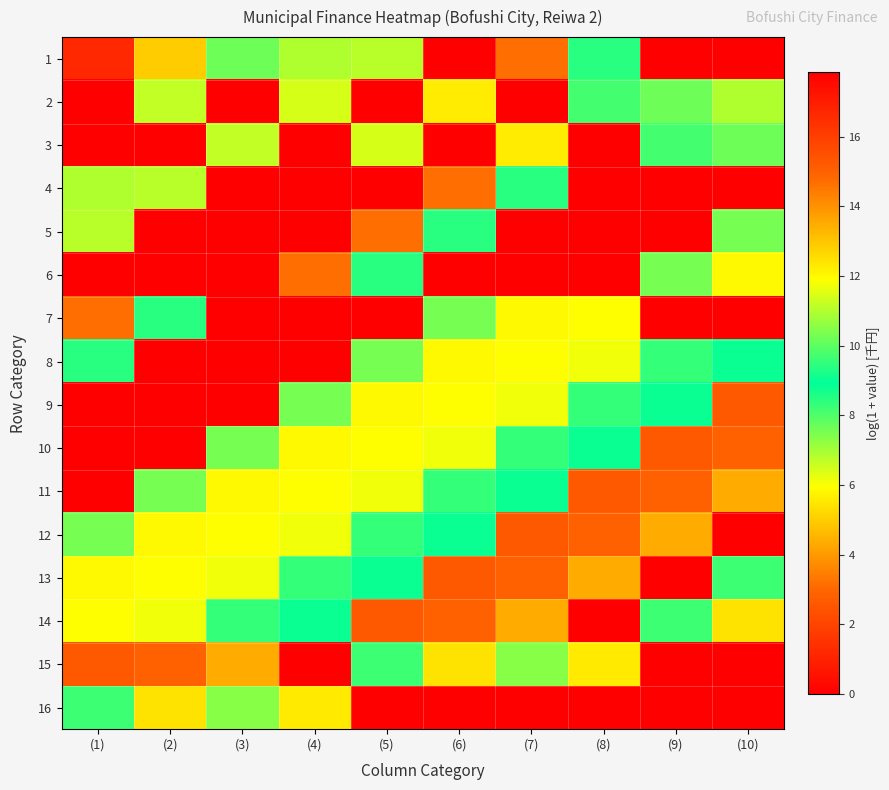

Reading right to left, what are all the values shown in this chart?

1: (10)=0.0	(9)=0.0	(8)=8.5	(7)=14.7	(6)=0.0	(5)=11.1	(4)=11.0	(3)=10.2	(2)=12.9	(1)=16.6
2: (10)=11.0	(9)=10.2	(8)=9.7	(7)=0.0	(6)=12.3	(5)=0.0	(4)=11.4	(3)=0.0	(2)=11.2	(1)=0.0
3: (10)=10.2	(9)=9.7	(8)=0.0	(7)=12.3	(6)=0.0	(5)=11.4	(4)=0.0	(3)=11.2	(2)=0.0	(1)=0.0
4: (10)=0.0	(9)=0.0	(8)=0.0	(7)=8.5	(6)=14.7	(5)=0.0	(4)=0.0	(3)=0.0	(2)=11.1	(1)=11.0
5: (10)=10.3	(9)=0.0	(8)=0.0	(7)=0.0	(6)=8.5	(5)=14.7	(4)=0.0	(3)=0.0	(2)=0.0	(1)=11.1
6: (10)=12.0	(9)=10.3	(8)=0.0	(7)=0.0	(6)=0.0	(5)=8.5	(4)=14.7	(3)=0.0	(2)=0.0	(1)=0.0
7: (10)=0.0	(9)=0.0	(8)=11.9	(7)=12.0	(6)=10.3	(5)=0.0	(4)=0.0	(3)=0.0	(2)=8.5	(1)=14.7
8: (10)=9.0	(9)=9.5	(8)=11.7	(7)=11.9	(6)=12.0	(5)=10.3	(4)=0.0	(3)=0.0	(2)=0.0	(1)=8.5
9: (10)=15.2	(9)=9.0	(8)=9.5	(7)=11.7	(6)=11.9	(5)=12.0	(4)=10.3	(3)=0.0	(2)=0.0	(1)=0.0
10: (10)=15.0	(9)=15.2	(8)=9.0	(7)=9.5	(6)=11.7	(5)=11.9	(4)=12.0	(3)=10.3	(2)=0.0	(1)=0.0
11: (10)=13.5	(9)=15.0	(8)=15.2	(7)=9.0	(6)=9.5	(5)=11.7	(4)=11.9	(3)=12.0	(2)=10.3	(1)=0.0
12: (10)=0.0	(9)=13.5	(8)=15.0	(7)=15.2	(6)=9.0	(5)=9.5	(4)=11.7	(3)=11.9	(2)=12.0	(1)=10.3
13: (10)=9.6	(9)=0.0	(8)=13.5	(7)=15.0	(6)=15.2	(5)=9.0	(4)=9.5	(3)=11.7	(2)=11.9	(1)=12.0
14: (10)=12.4	(9)=9.6	(8)=0.0	(7)=13.5	(6)=15.0	(5)=15.2	(4)=9.0	(3)=9.5	(2)=11.7	(1)=11.9
15: (10)=0.0	(9)=0.0	(8)=12.3	(7)=10.5	(6)=12.4	(5)=9.6	(4)=0.0	(3)=13.5	(2)=15.0	(1)=15.2
16: (10)=17.8	(9)=0.0	(8)=0.0	(7)=0.0	(6)=0.0	(5)=0.0	(4)=12.3	(3)=10.5	(2)=12.4	(1)=9.6